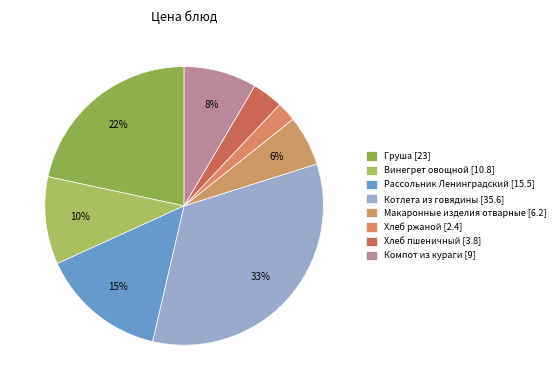

How many slices are in this pie chart?

8